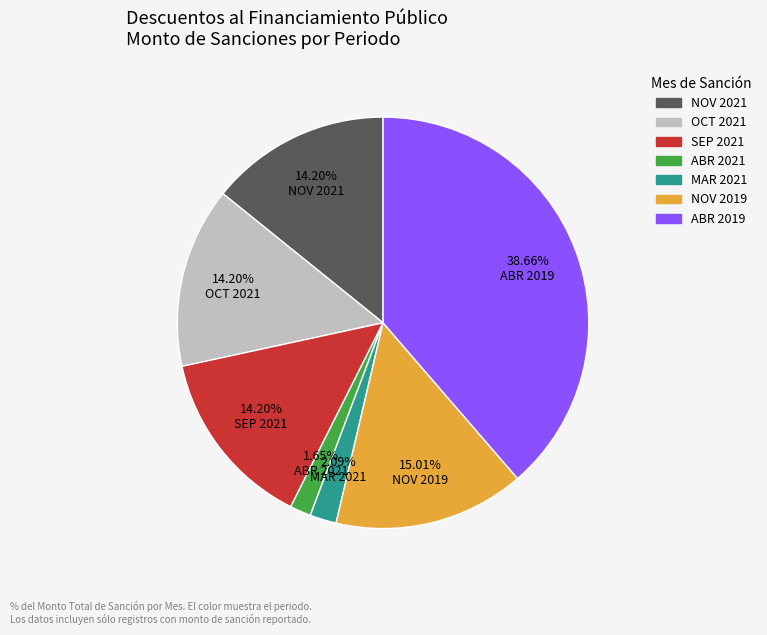

Does any single category account for the majority?

No